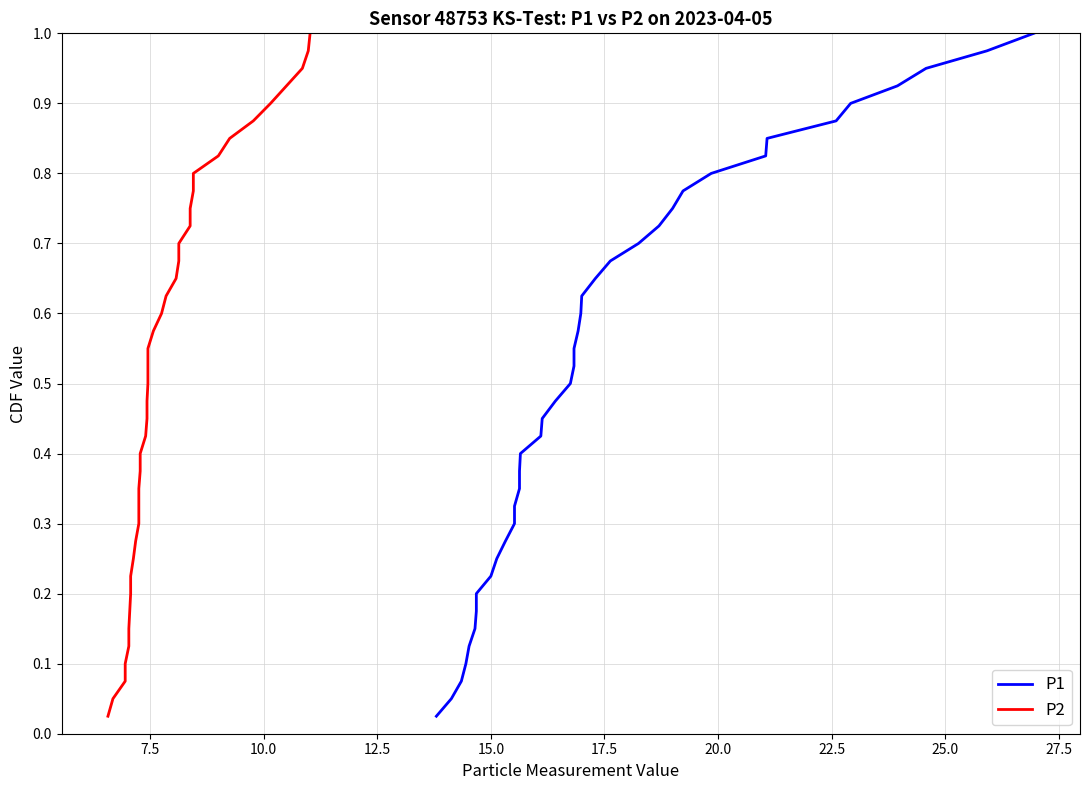

How many lines are shown in the chart?

2